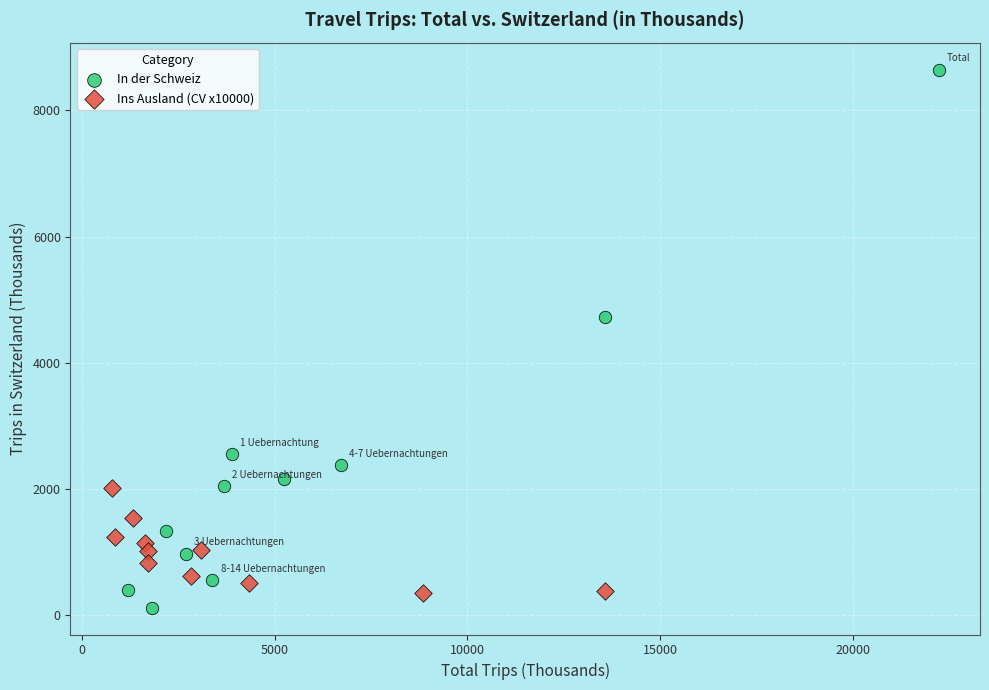

Which series contains the highest Y value?

In der Schweiz